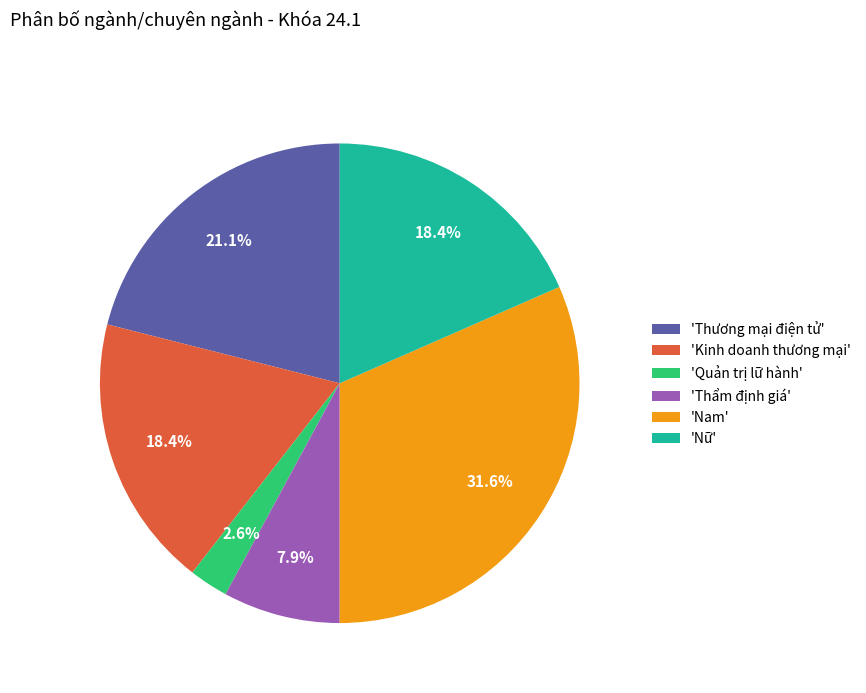

Approximately how many times larger is the value at 'Thẩm định giá' compared to 'Thương mại điện tử'?

0.4